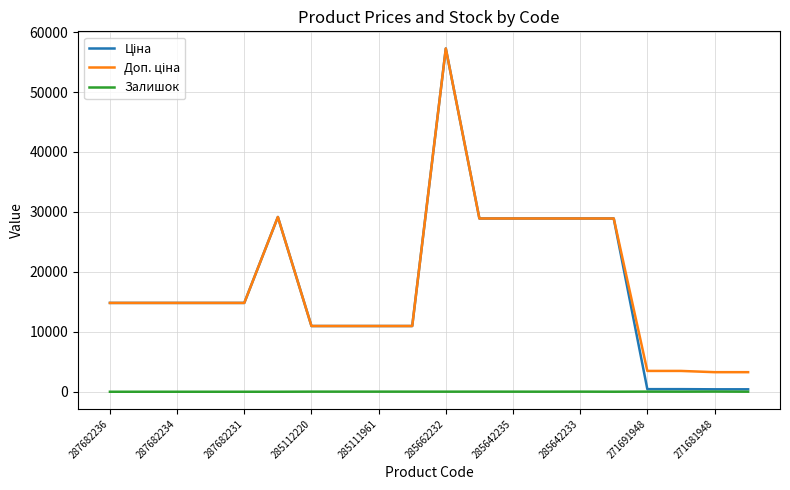

What is the maximum value shown in the chart?

57258.0